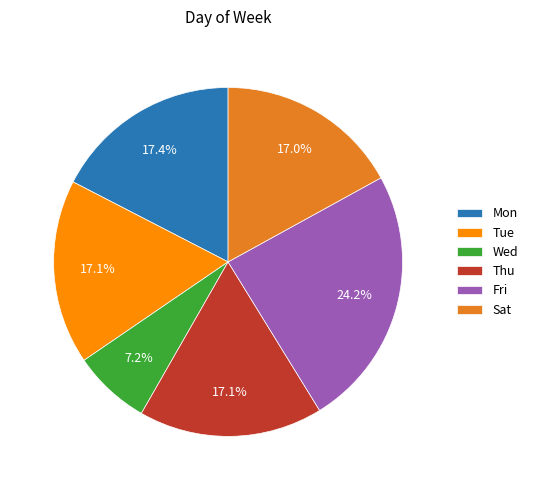

Which has a higher value, Thu or Fri?

Fri